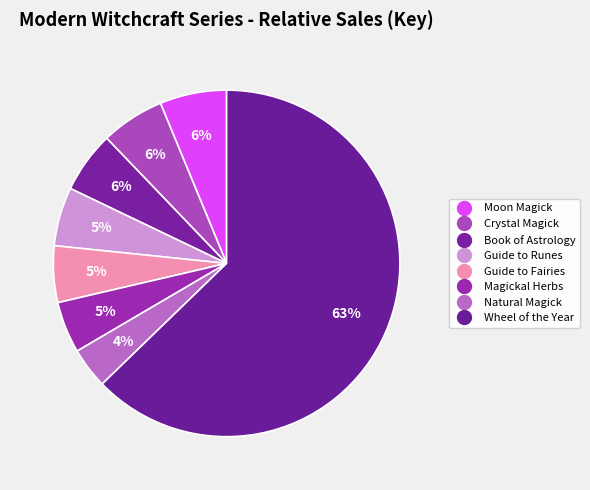

Count the number of slices in the pie.

8